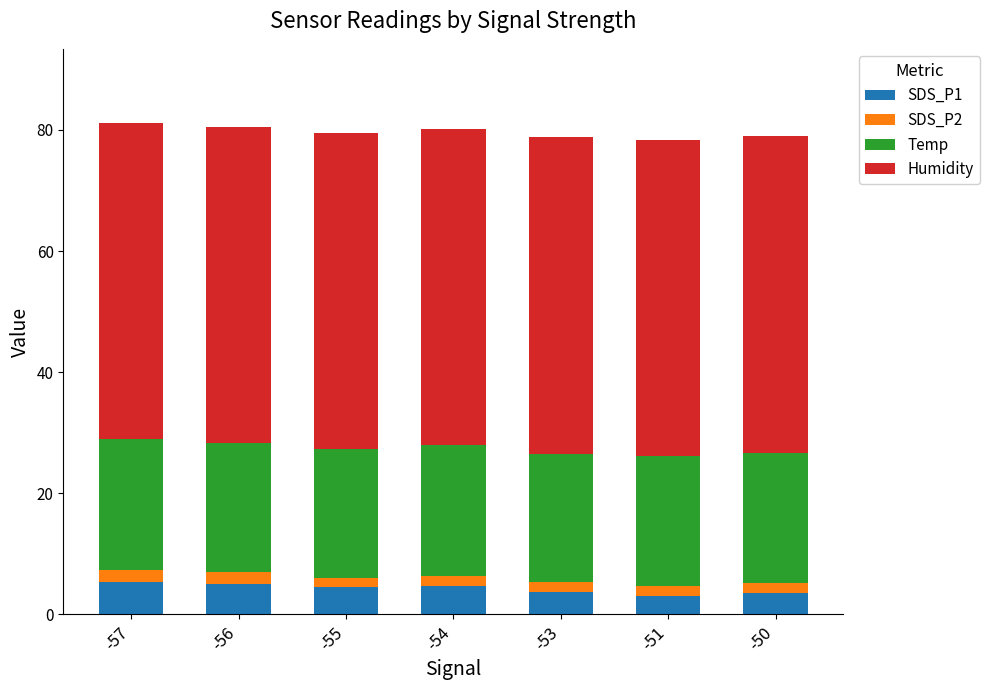

What is the average value of the SDS_P1 series?

4.2